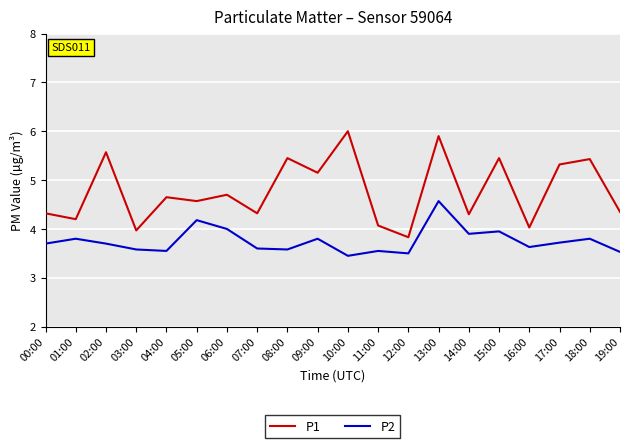

What position from the left is 14:00?

15